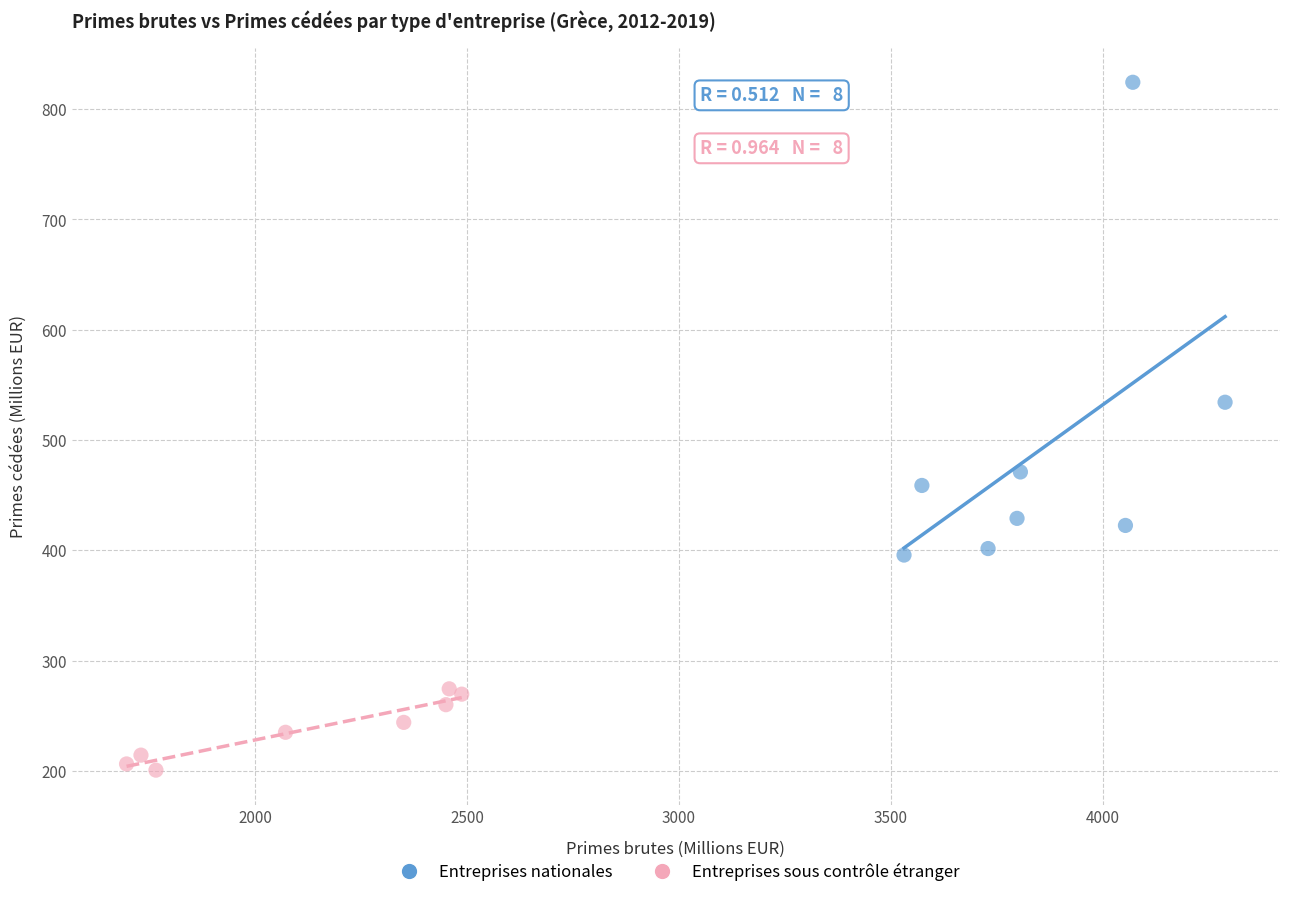

Which series reaches the minimum Y coordinate?

Entreprises sous contrôle étranger